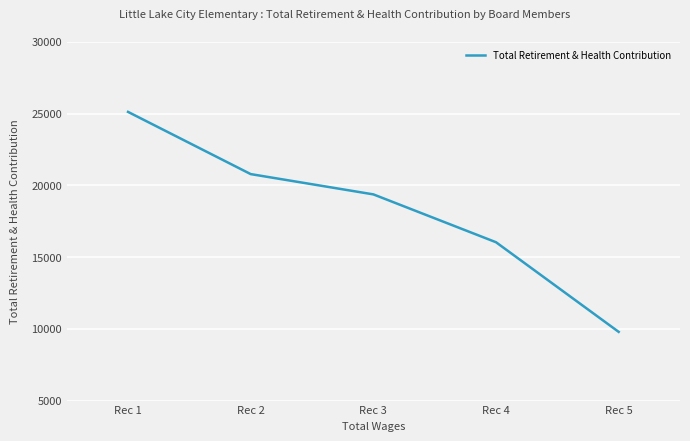

What is the difference between the maximum and minimum values?

15337